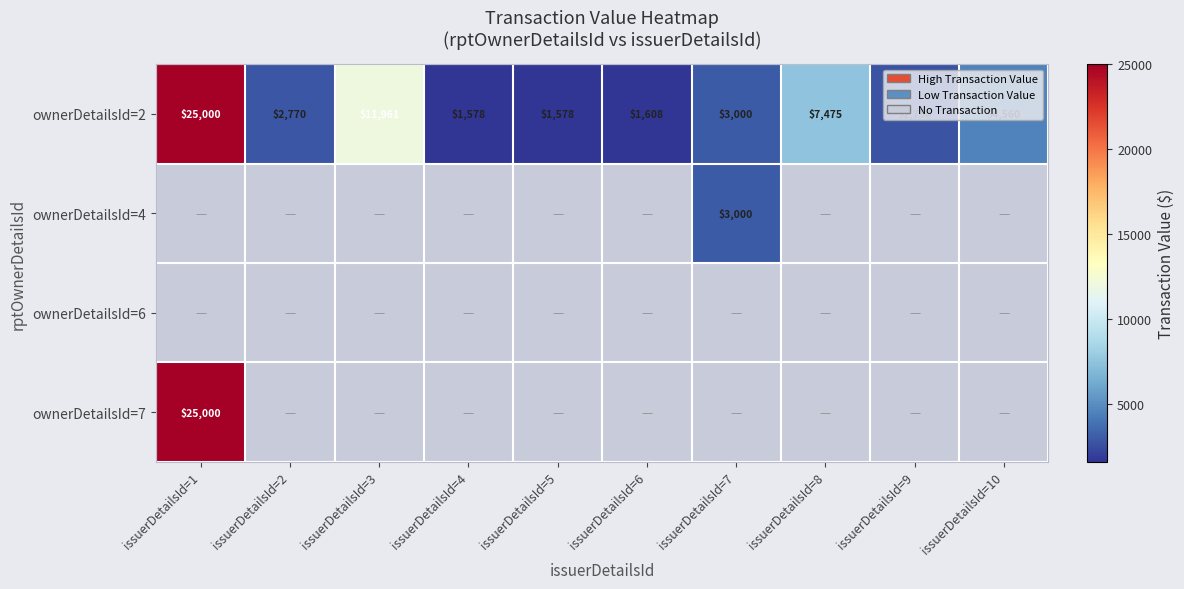

At how many categories does at least one series exceed 5283?

3